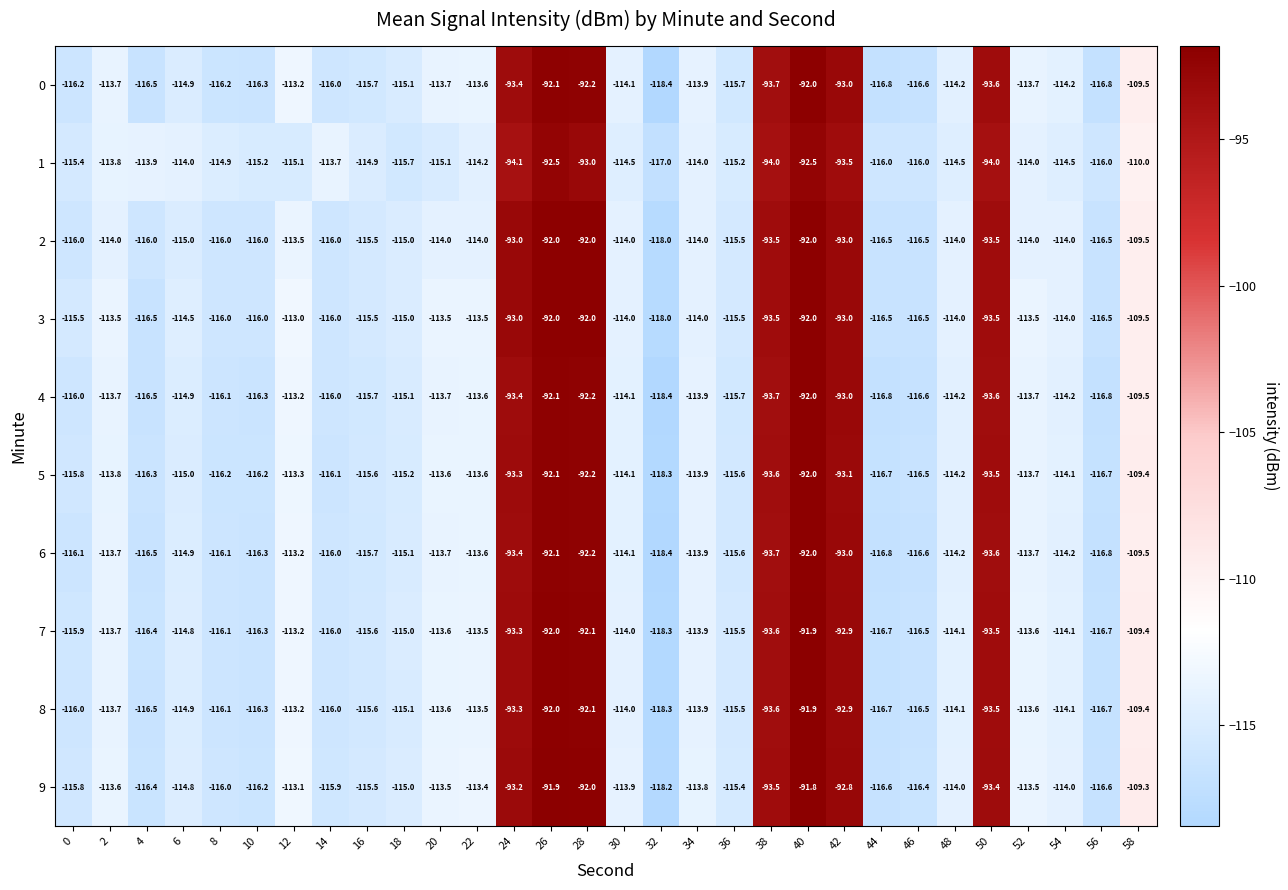

At which label does 9 reach its minimum?

32